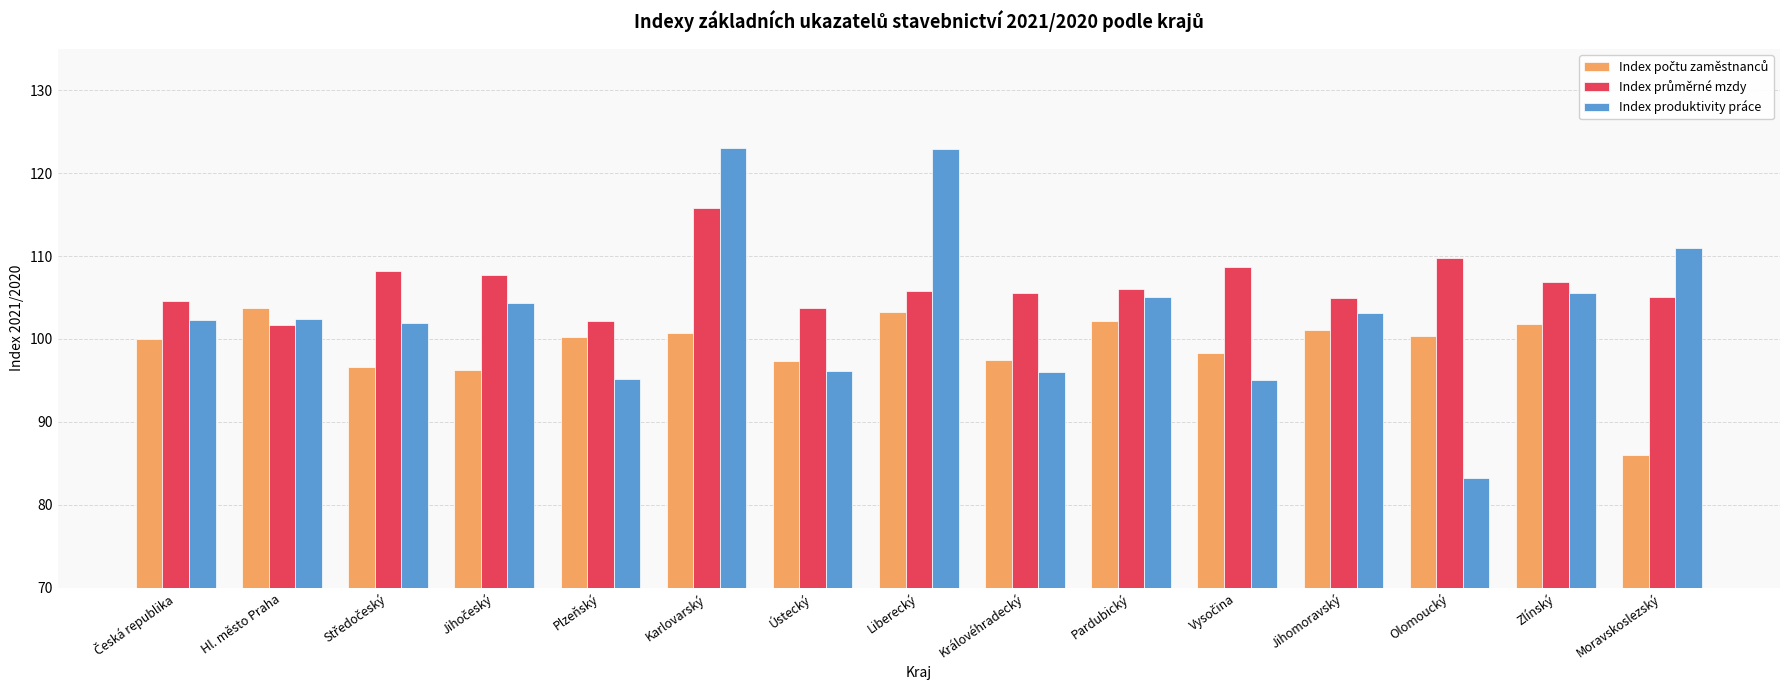

The Index produktivity práce series shows 76.8 at Liberecký. True or false?

False